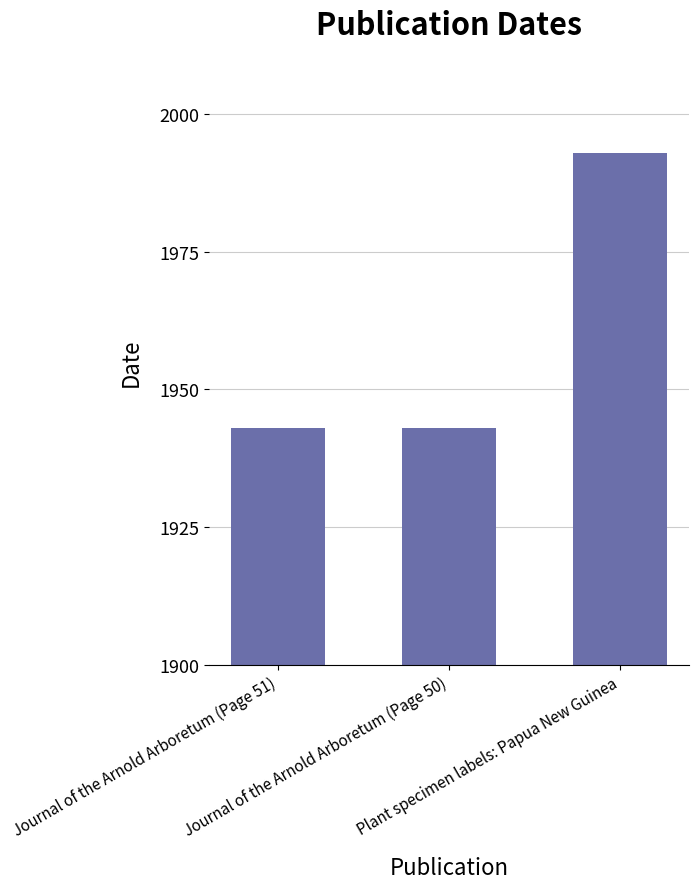

Does the chart contain any negative values?

No